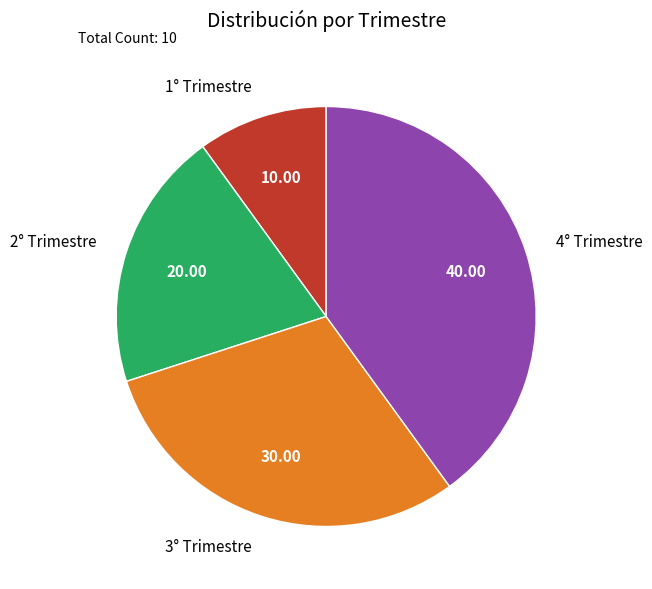

Rank the categories by value from highest to lowest.

4° Trimestre, 3° Trimestre, 2° Trimestre, 1° Trimestre